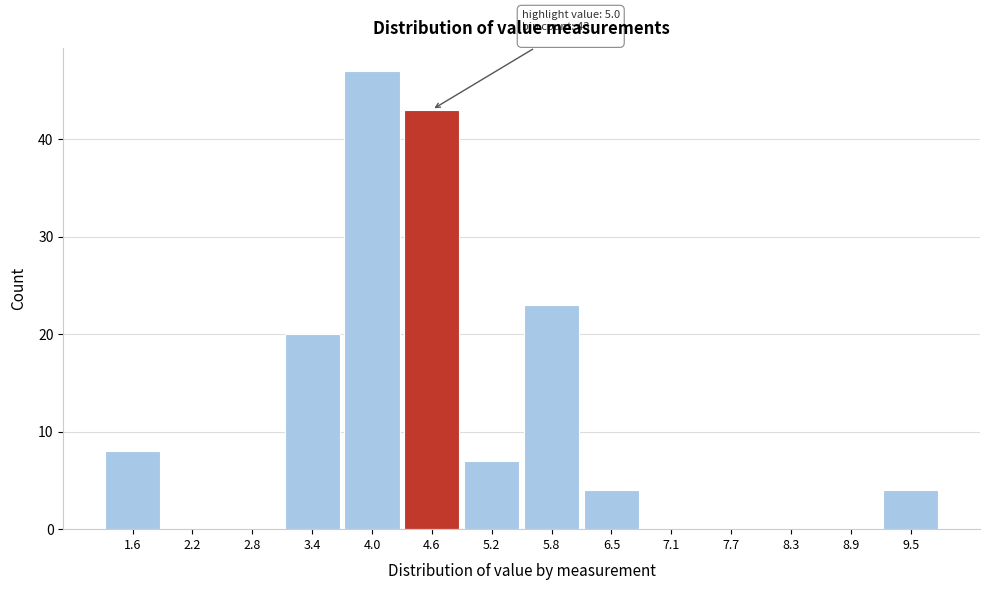

Reading left to right, list all the values displayed in this chart.

1.6=8	2.2=0	2.8=0	3.4=20	4.0=47	4.6=43	5.2=7	5.8=23	6.5=4	7.1=0	7.7=0	8.3=0	8.9=0	9.5=4